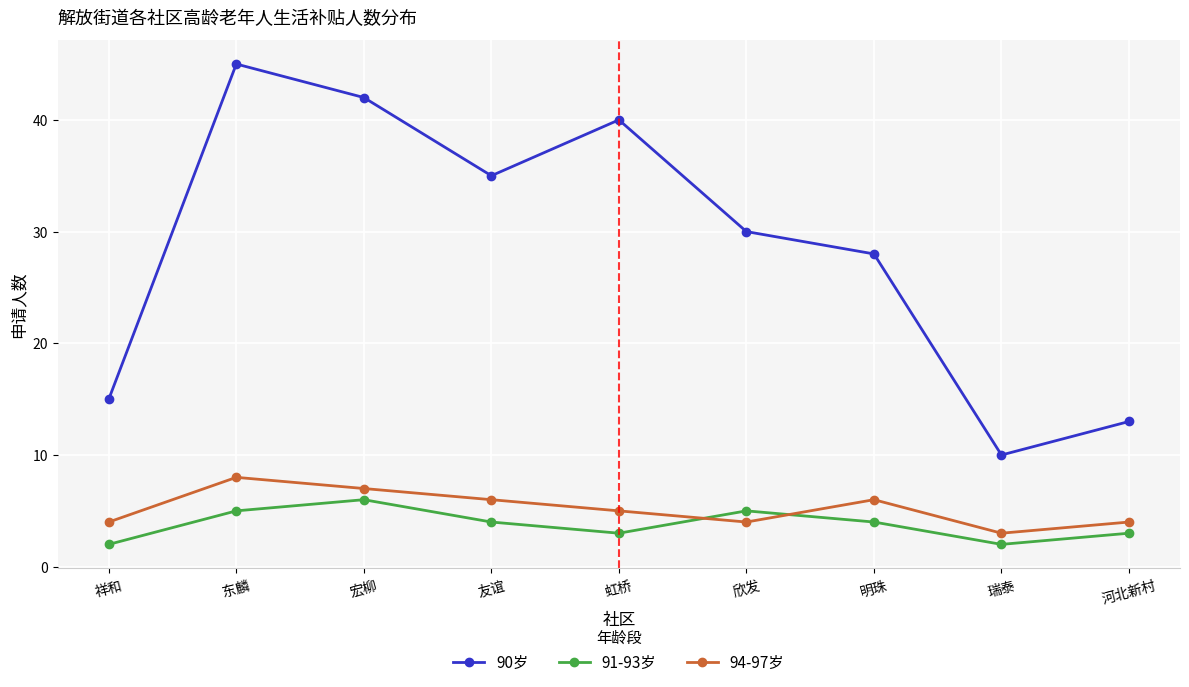

Is it true that 91-93岁 equals 6 at 宏柳?

True